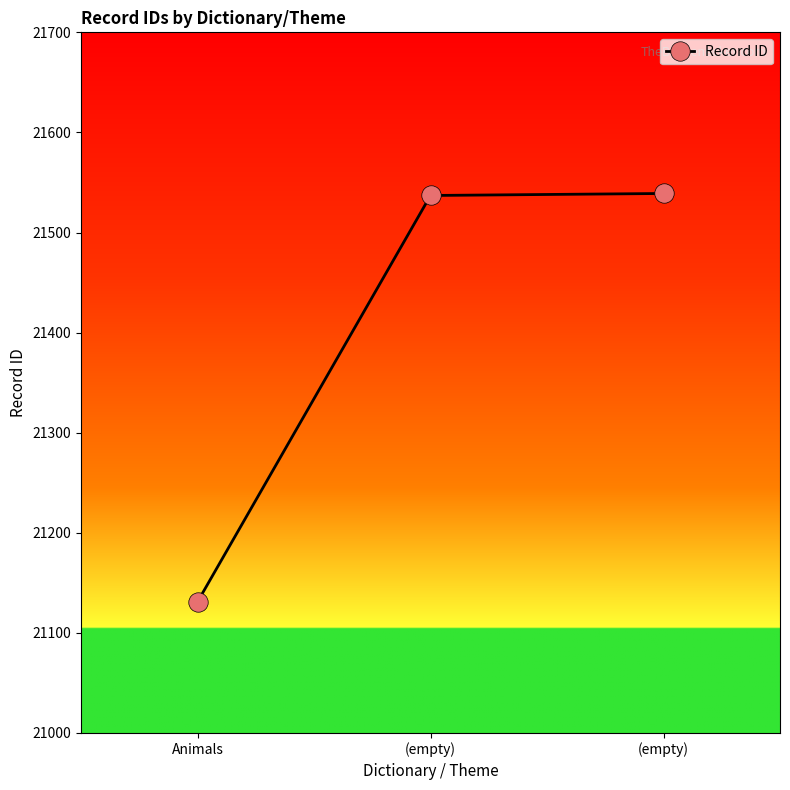

What is the ratio of the value at (empty) to the value at (empty)?

1.0